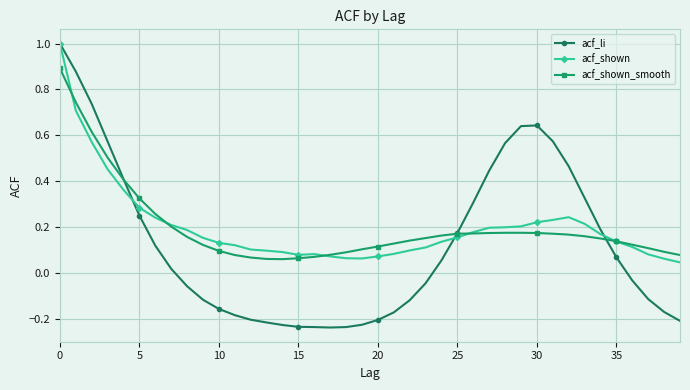

Which series has the widest spread of values?

acf_li